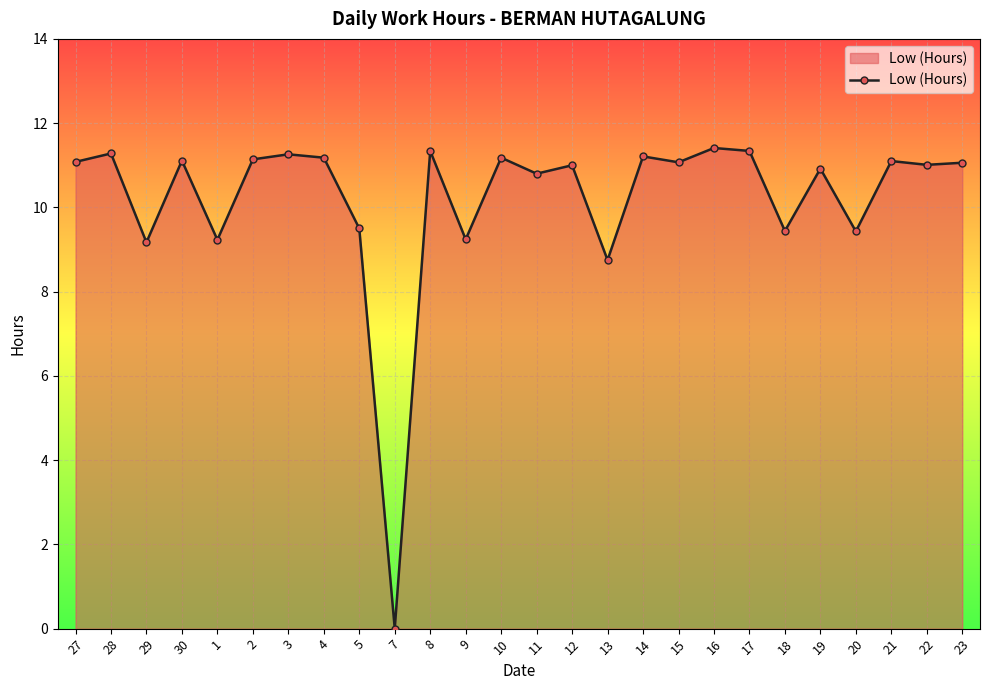

At which category does the chart reach its minimum across all series?

7